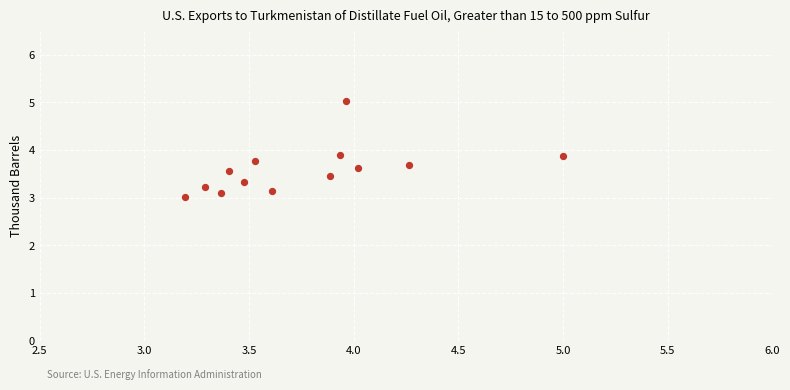

What is the range of X values (max minus min)?

1.8